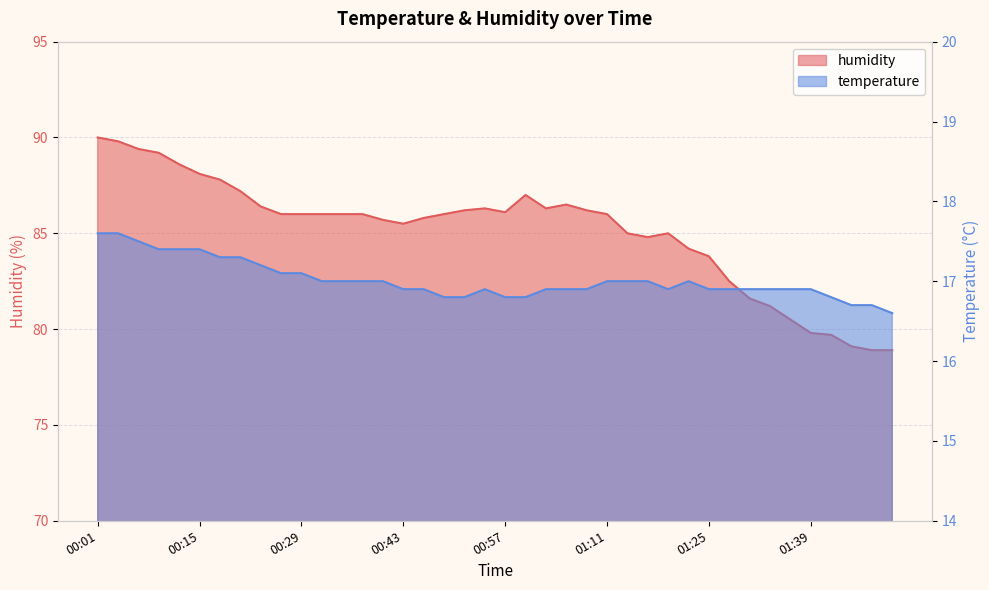

Rank the series at 01:00 from lowest to highest value.

temperature, humidity